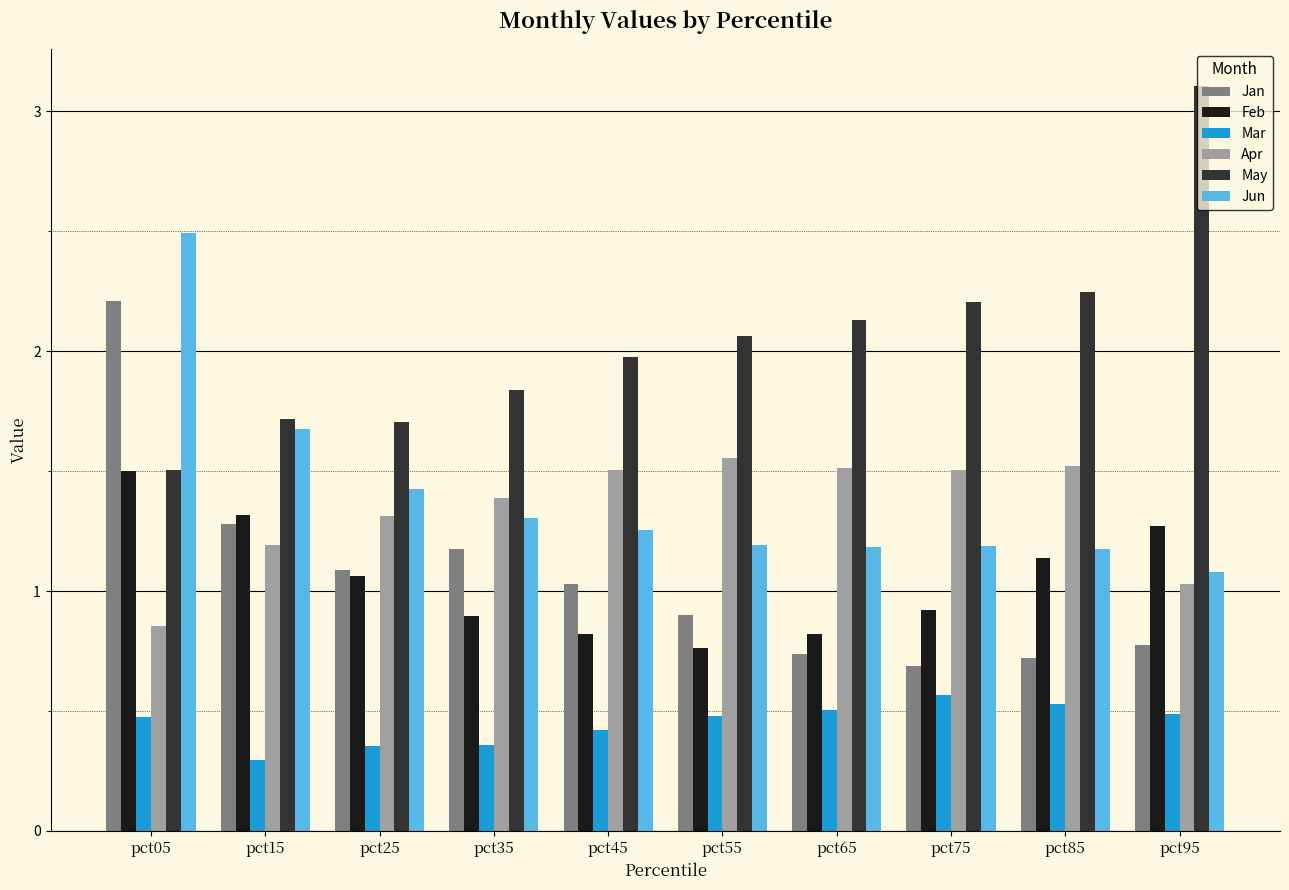

At which category is the sum across all series the highest?

pct05